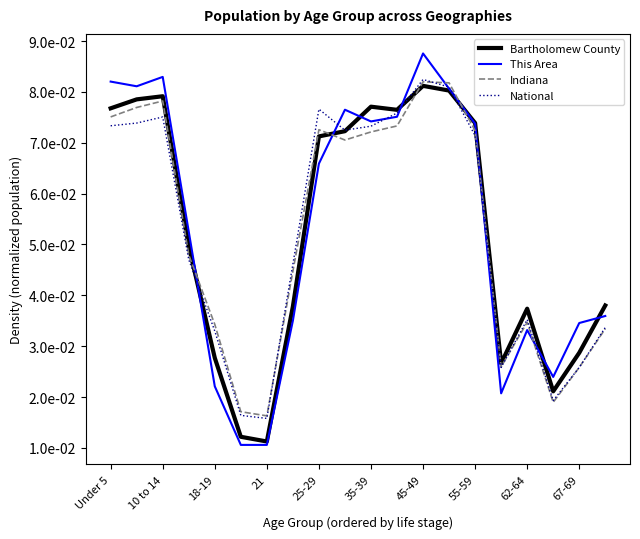

List the series in order of their peak value, lowest first.

Bartholomew County, Indiana, National, This Area